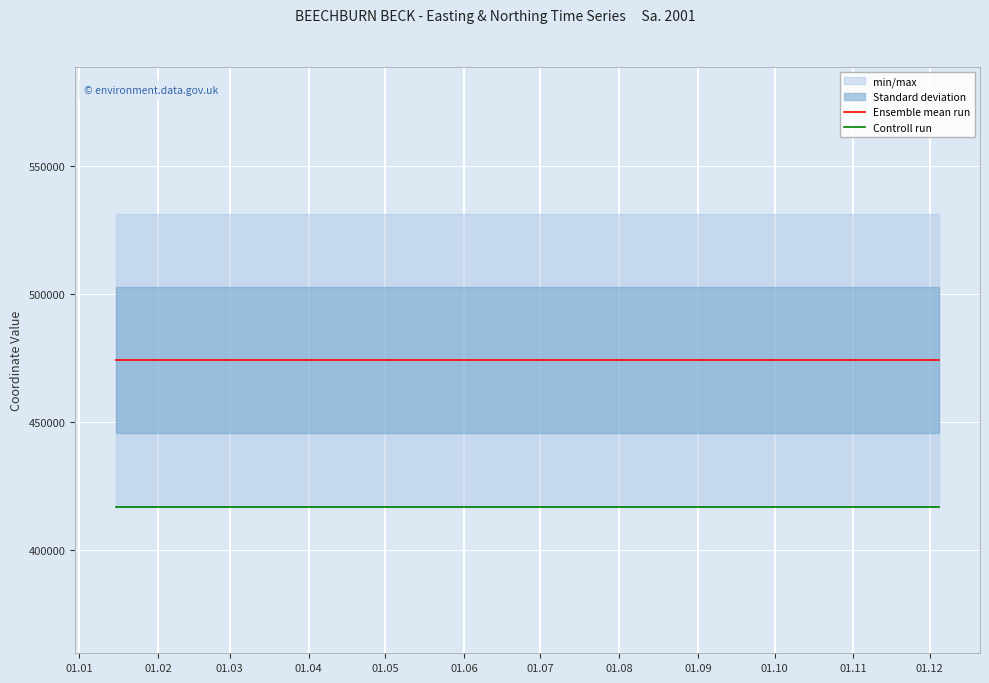

At 01.03, list the series in order from largest to smallest.

Ensemble mean run, Controll run